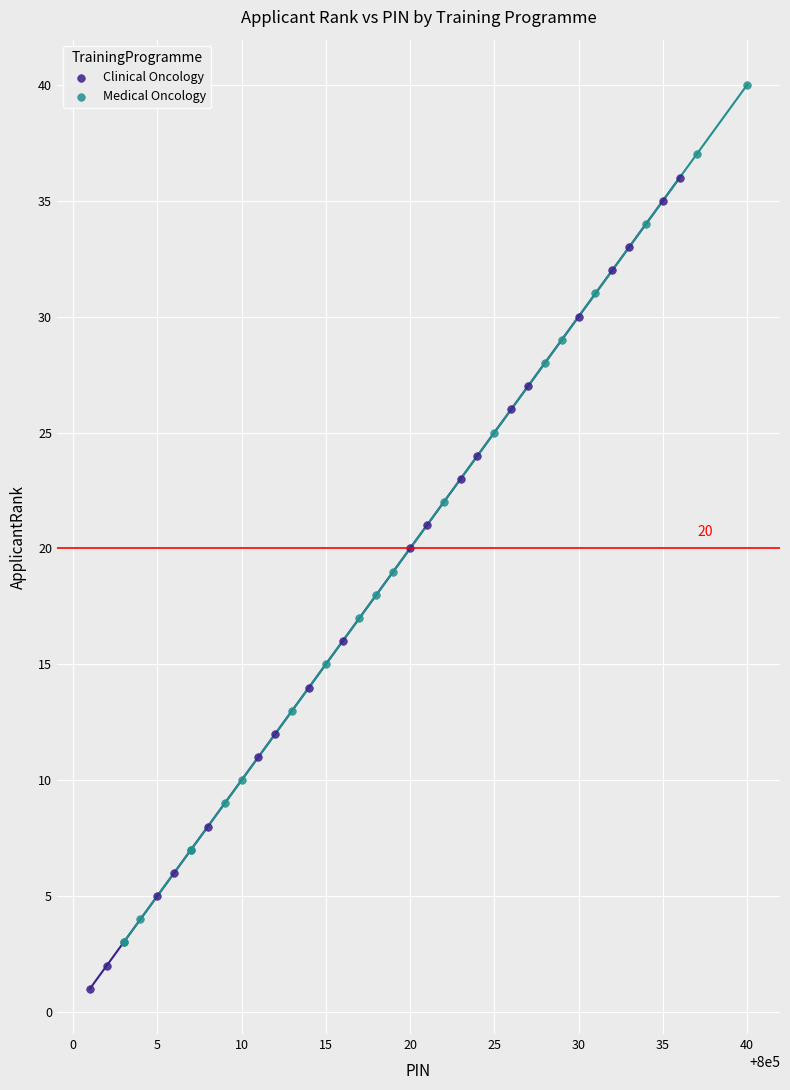

Which series reaches the minimum Y coordinate?

Clinical Oncology